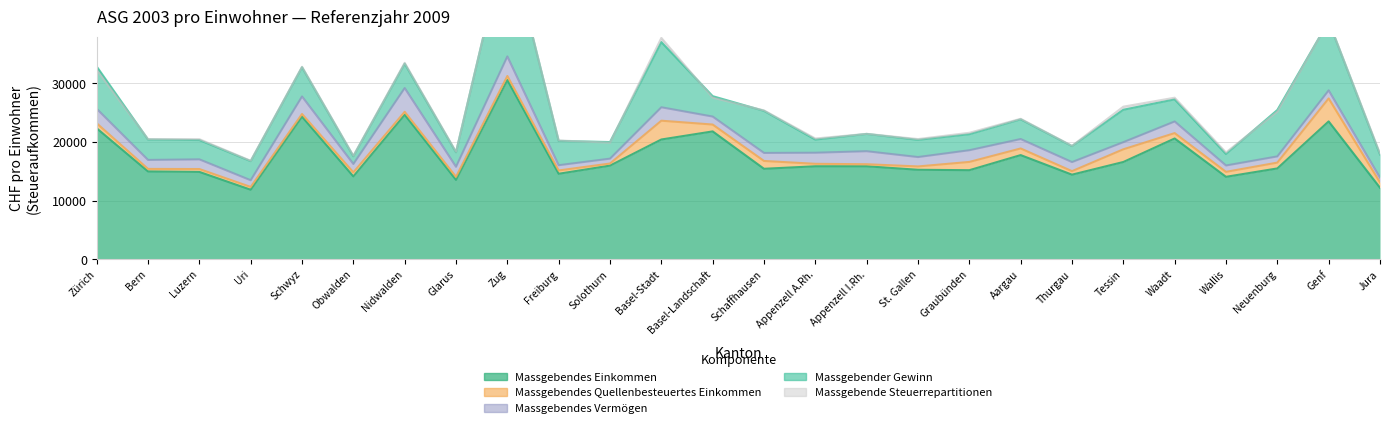

Which series changed the most between 11 and 12?

Massgebender Gewinn